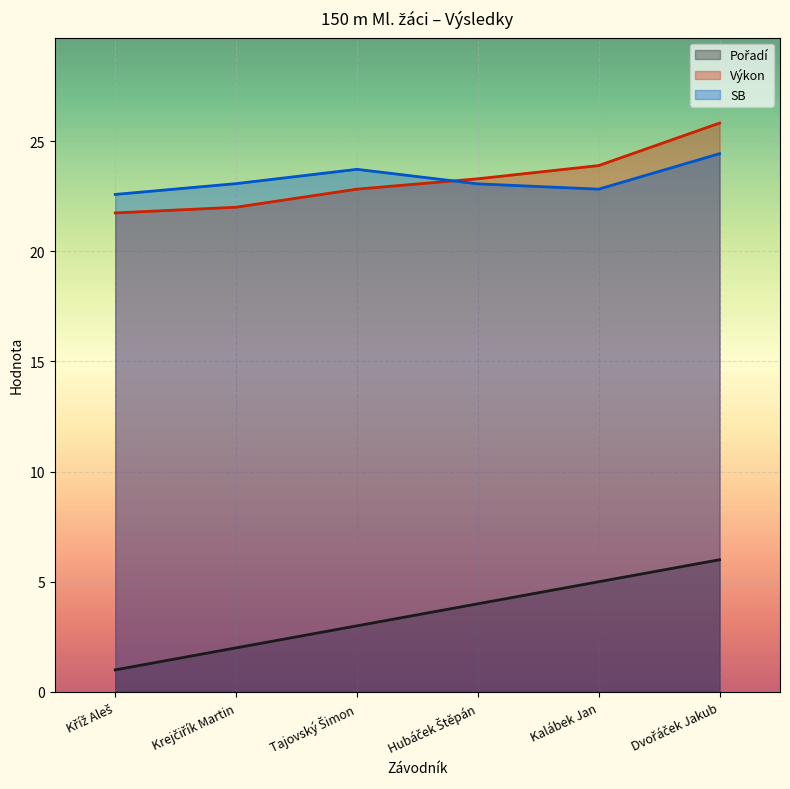

Which series changed the most between Kalábek Jan and Dvořáček Jakub?

Výkon